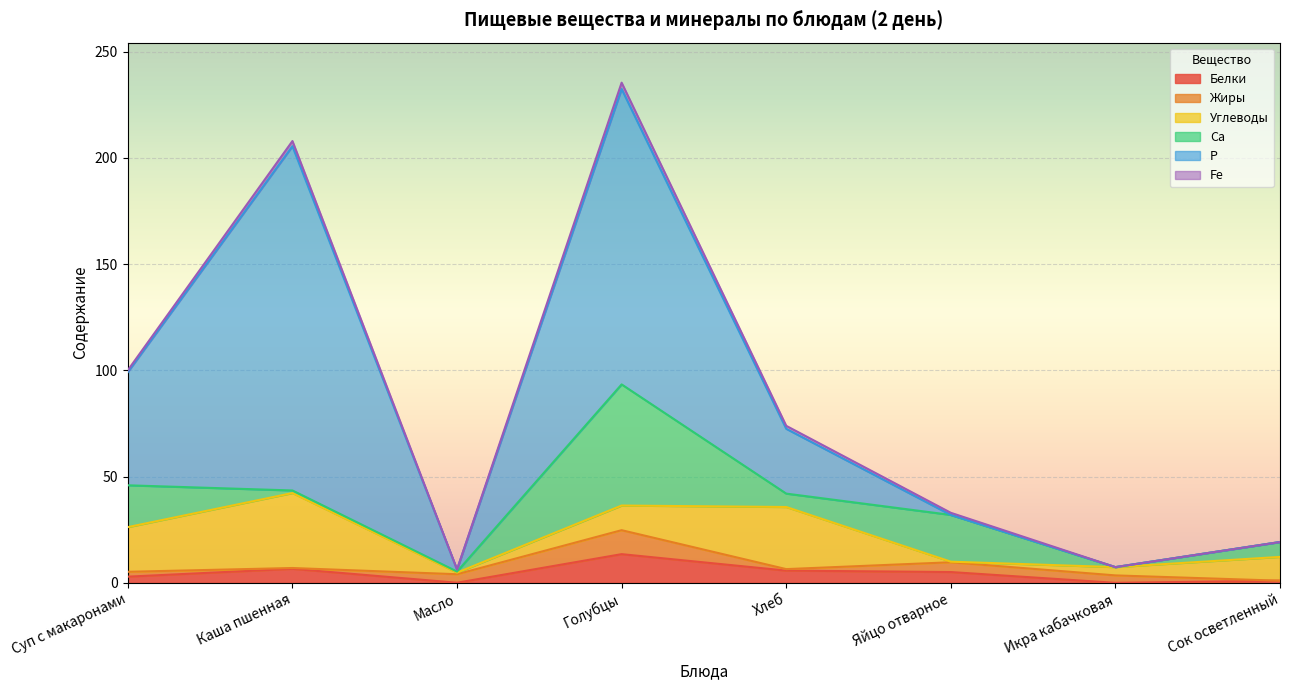

At which label does Жиры reach its minimum?

Сок осветленный